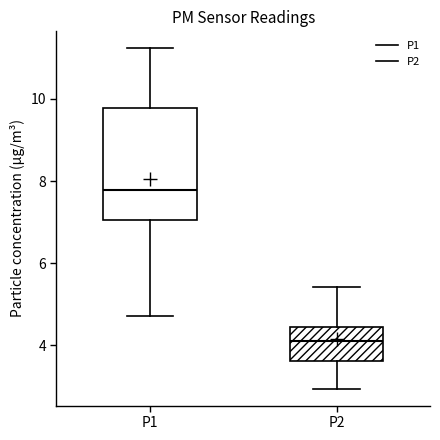

Where is the lower edge of the box for P1 on the y-axis? The values are not printed on the chart, so give them approximately, as read against the axis.

7.0